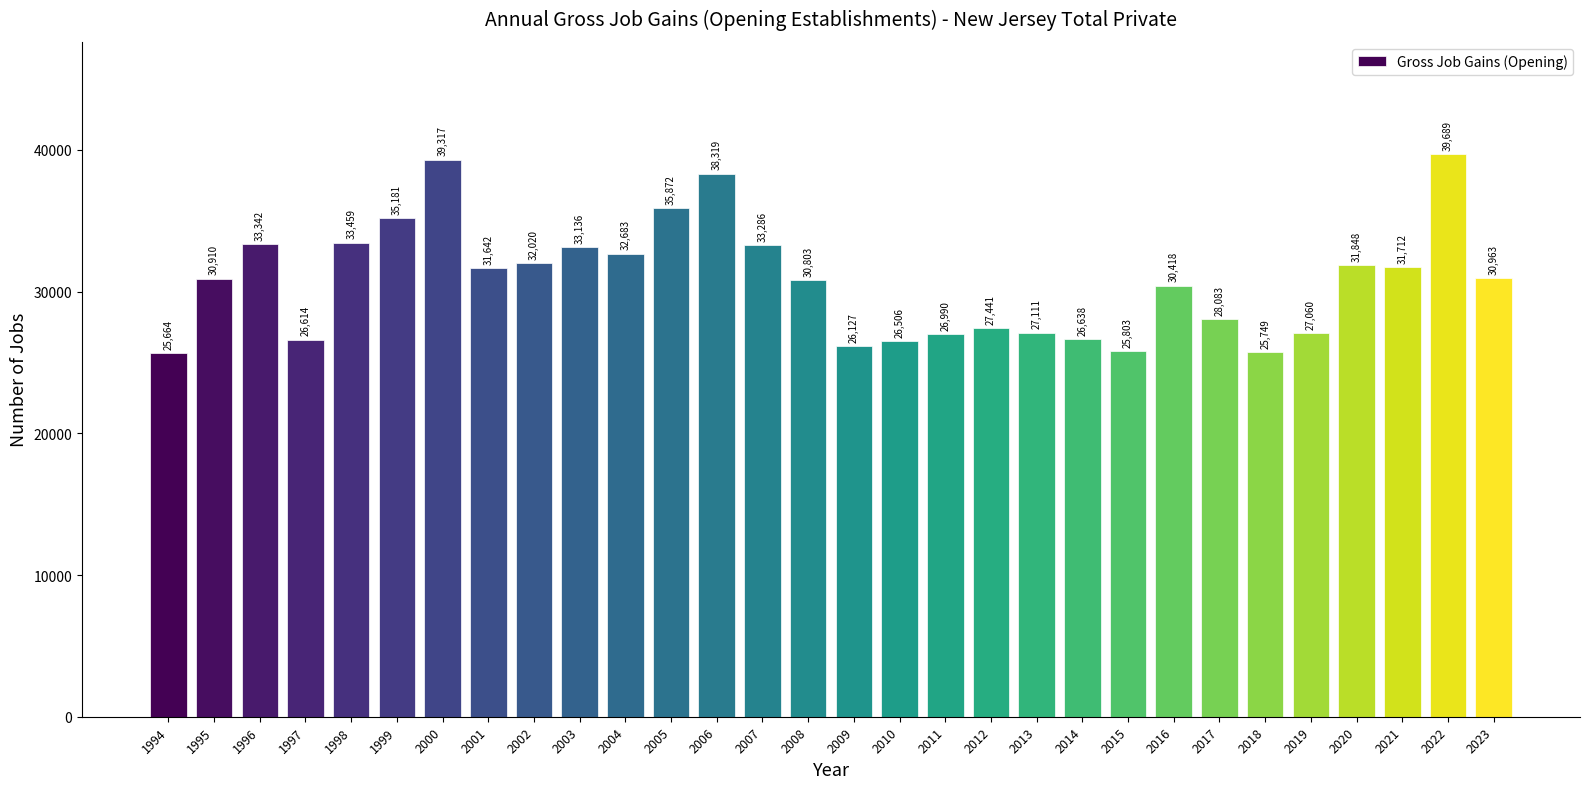

What is the sum of the values at 2007 and 2011?

60276